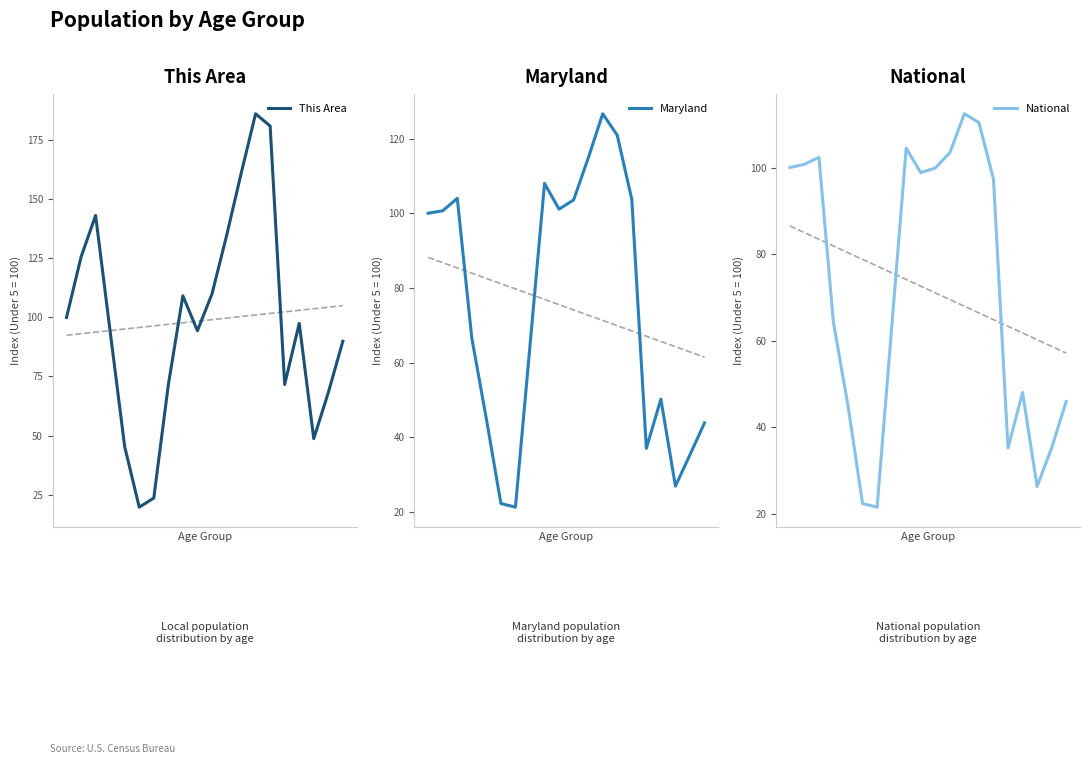

What is the smallest value displayed?

19.7